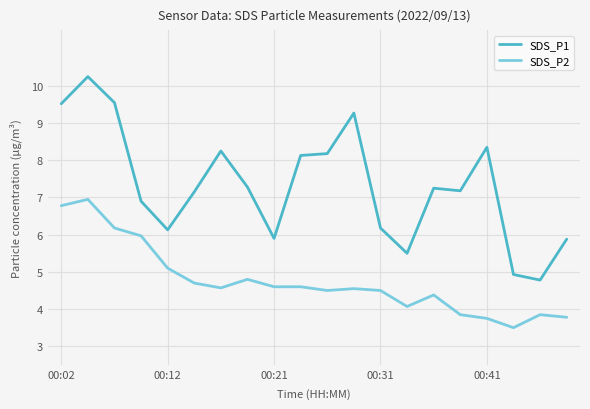

List the series in order of their overall mean, lowest first.

SDS_P2, SDS_P1